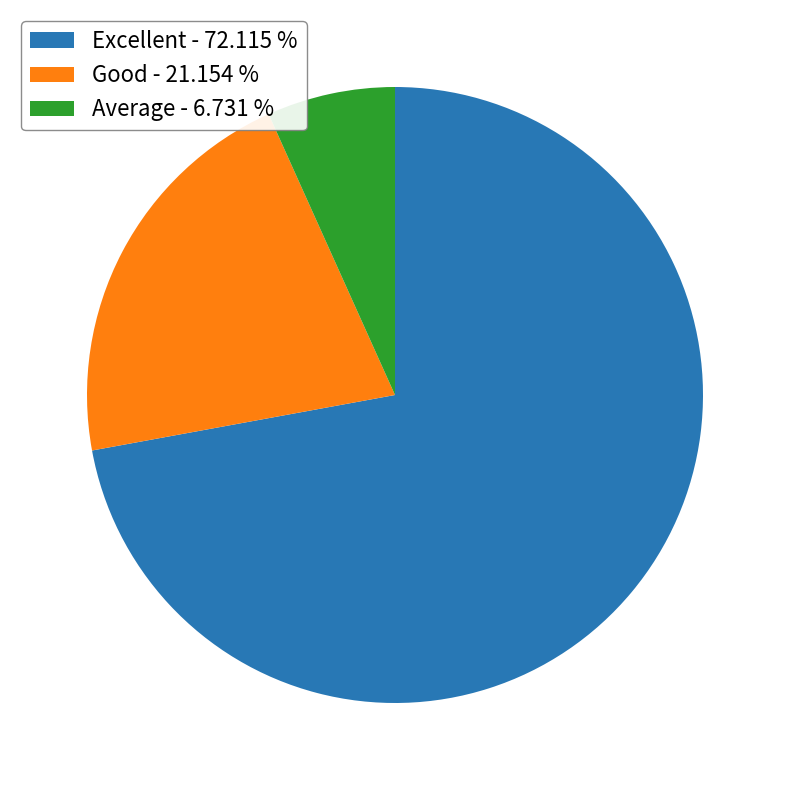

True or false: Excellent accounts for 72% of the total.

True